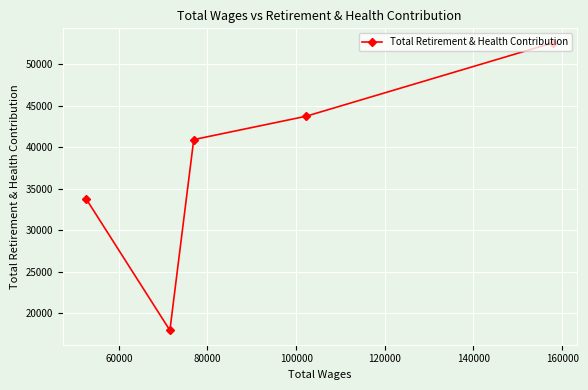

What is the sum of all values?

188897